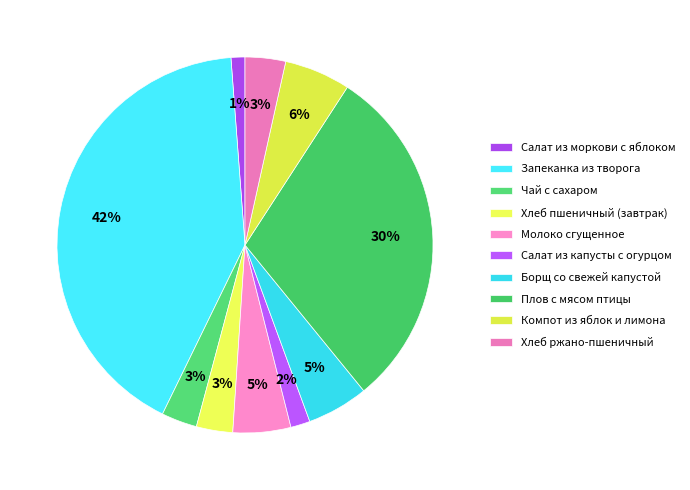

Count the number of slices in the pie.

10